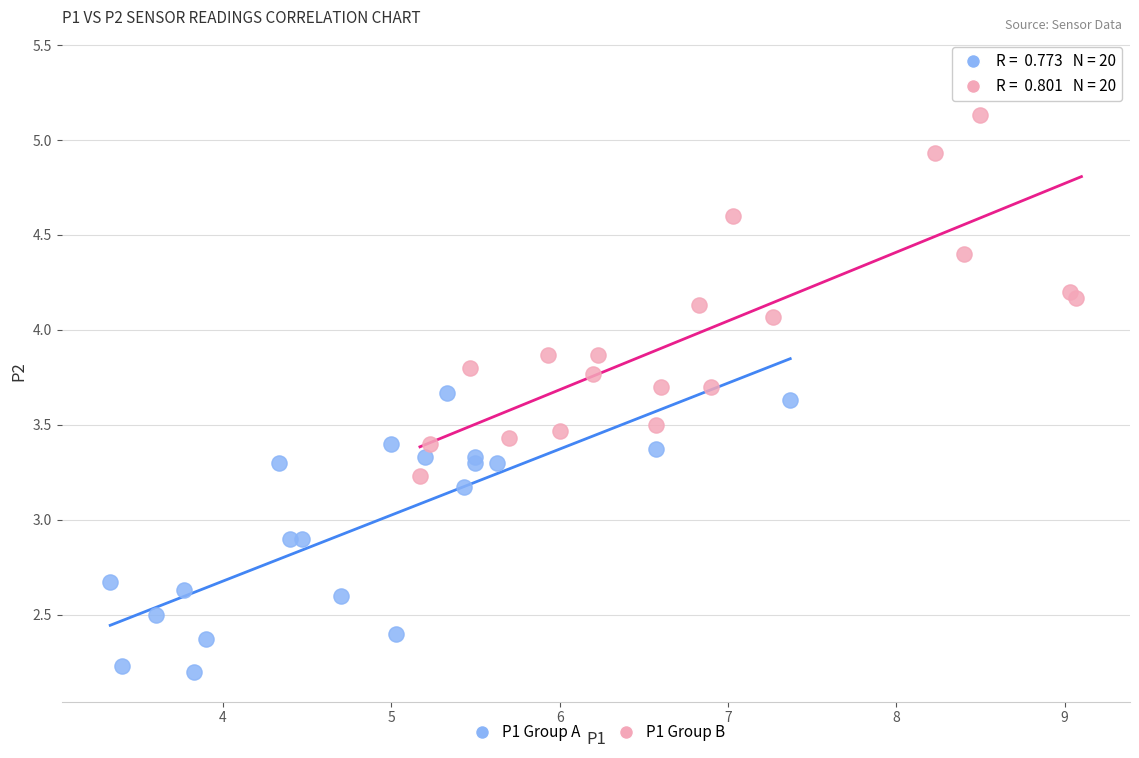

Which series has the largest Y range (max minus min)?

P1 Group B